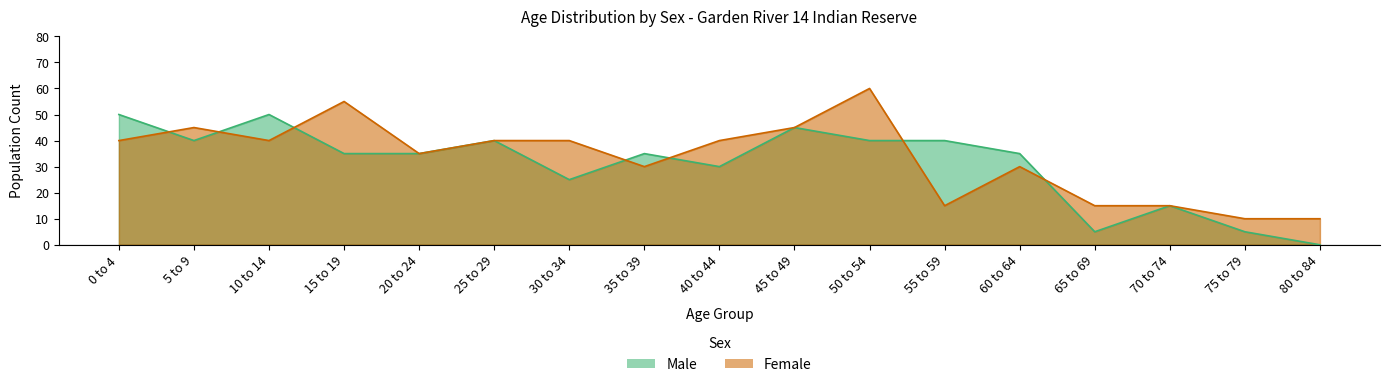

What is the total value across all series at 30 to 34?

65